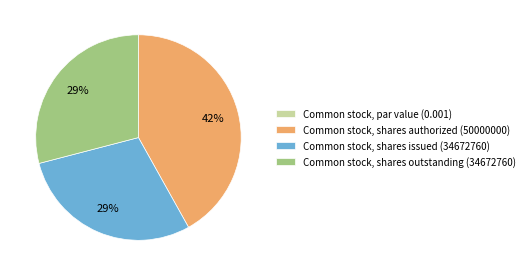

Is it true that Common stock, shares issued (34672760) is 29% of the pie?

True